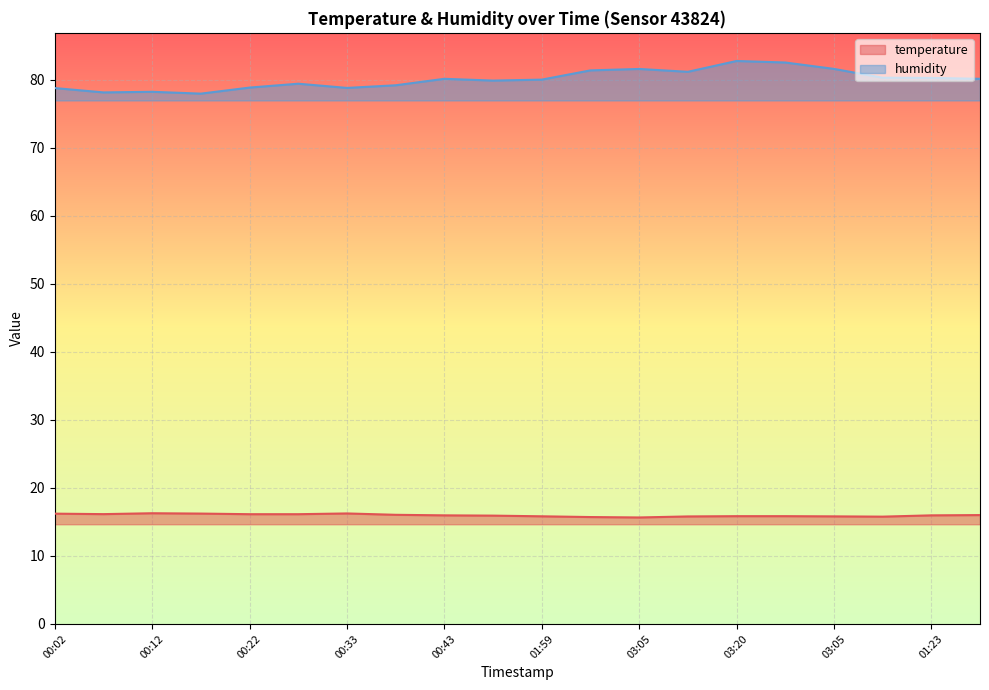

Which has a higher value, 03:05 or 01:59?

01:59